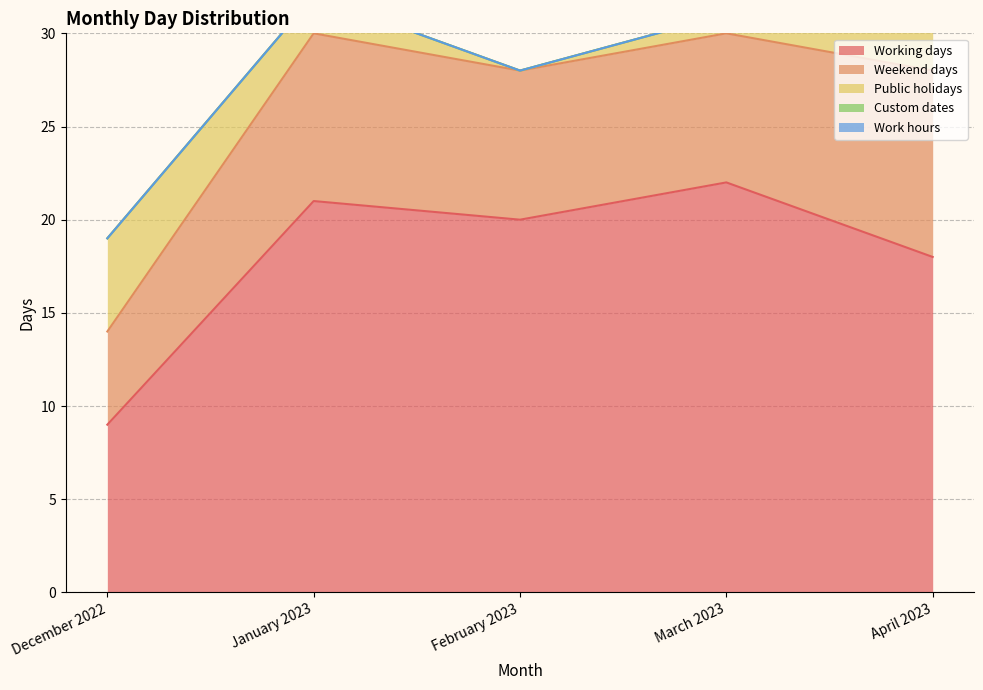

What is the label of the 4th point from the left?

March 2023